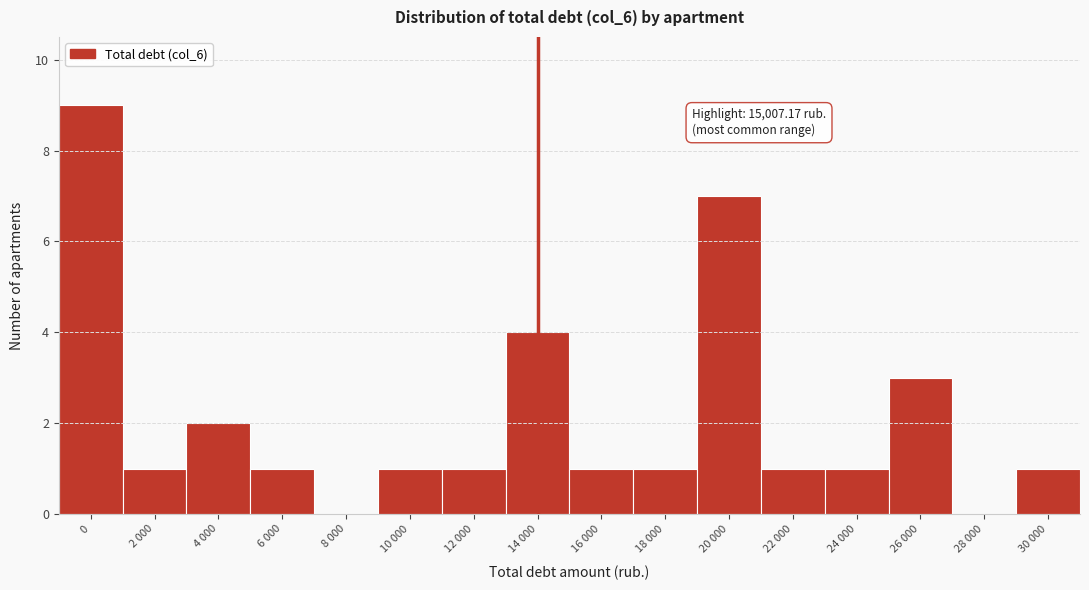

Reading left to right, what are all the values shown in this chart?

0=9	2 000=1	4 000=2	6 000=1	8 000=0	10 000=1	12 000=1	14 000=4	16 000=1	18 000=1	20 000=7	22 000=1	24 000=1	26 000=3	28 000=0	30 000=1